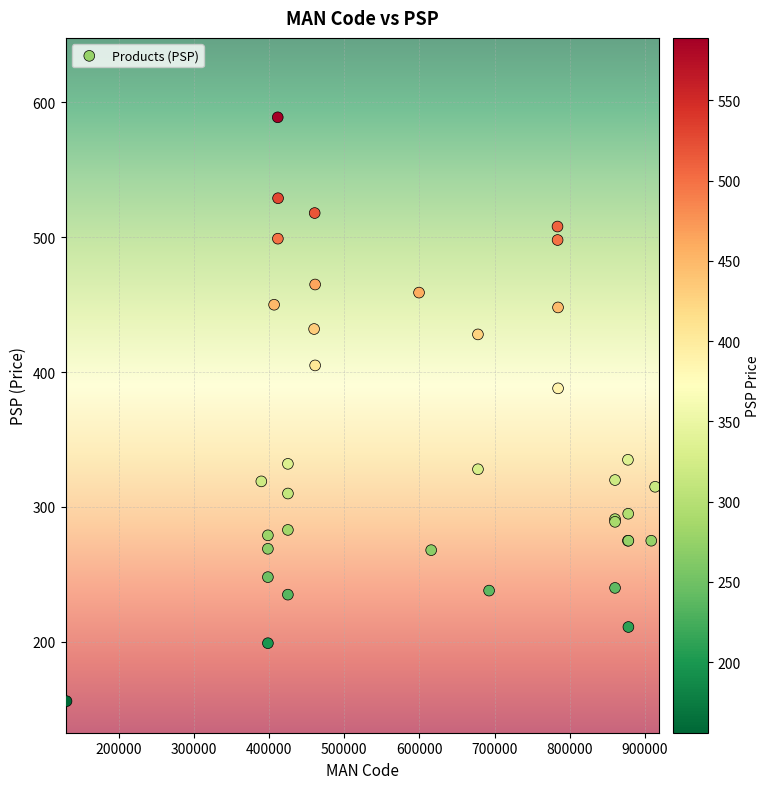

What Y value in the scatter plot is closest to 372?

388